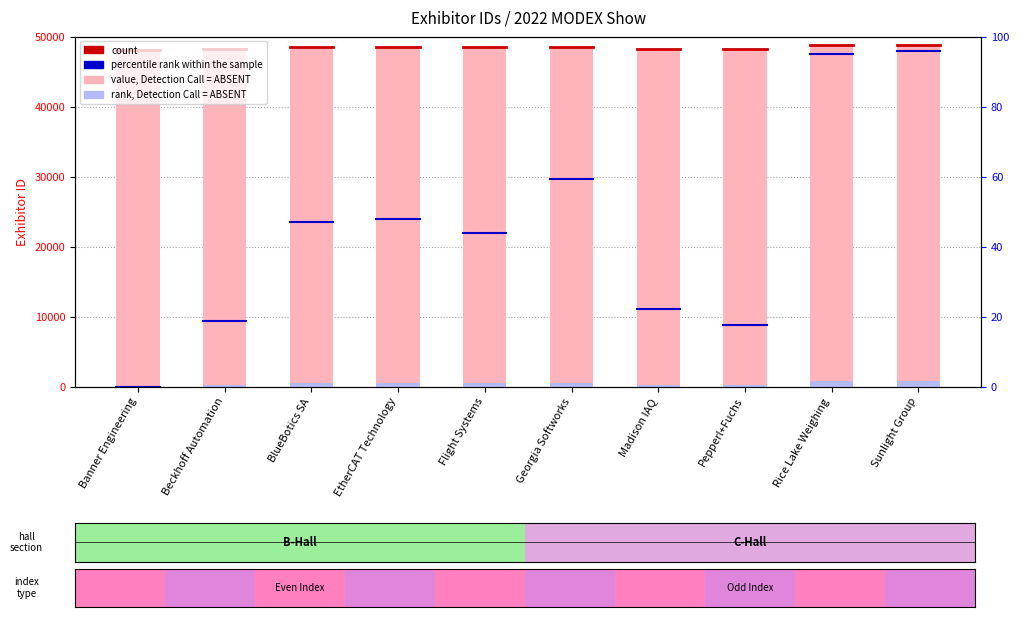

Rank the categories by value from highest to lowest.

Sunlight Group, Rice Lake Weighing, Georgia Softworks, EtherCAT Technology, BlueBotics SA, Flight Systems, Madison IAQ, Beckhoff Automation, Pepperl+Fuchs, Banner Engineering